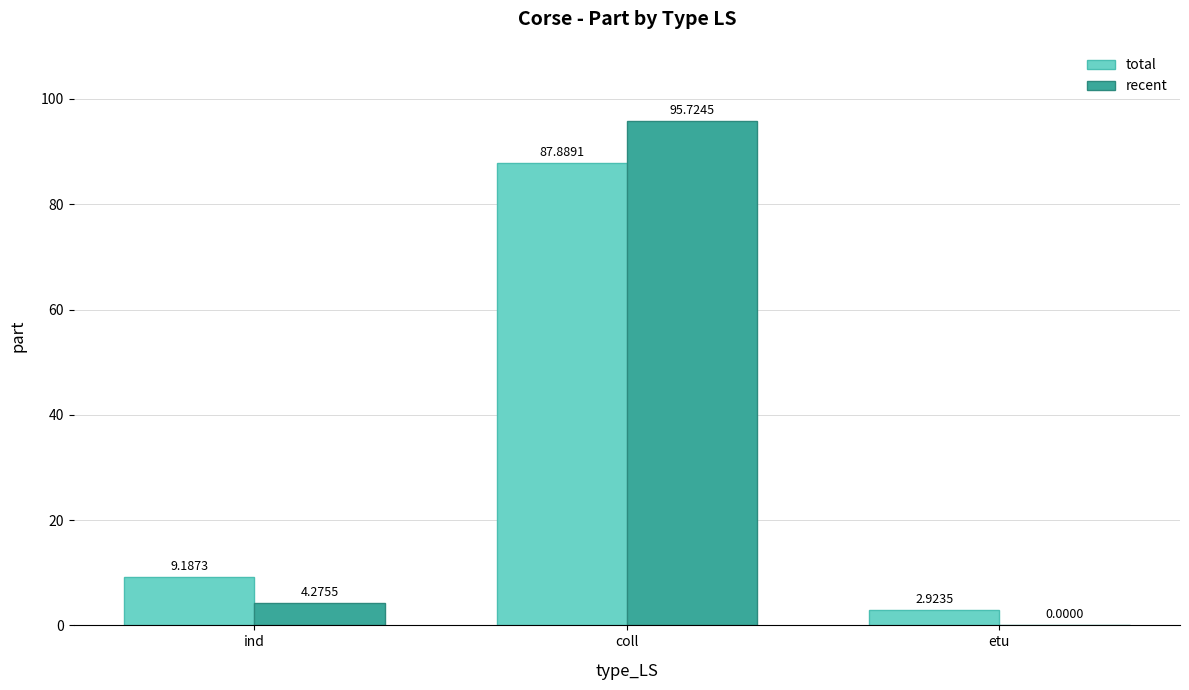

At which category does the chart reach its peak across all series?

coll